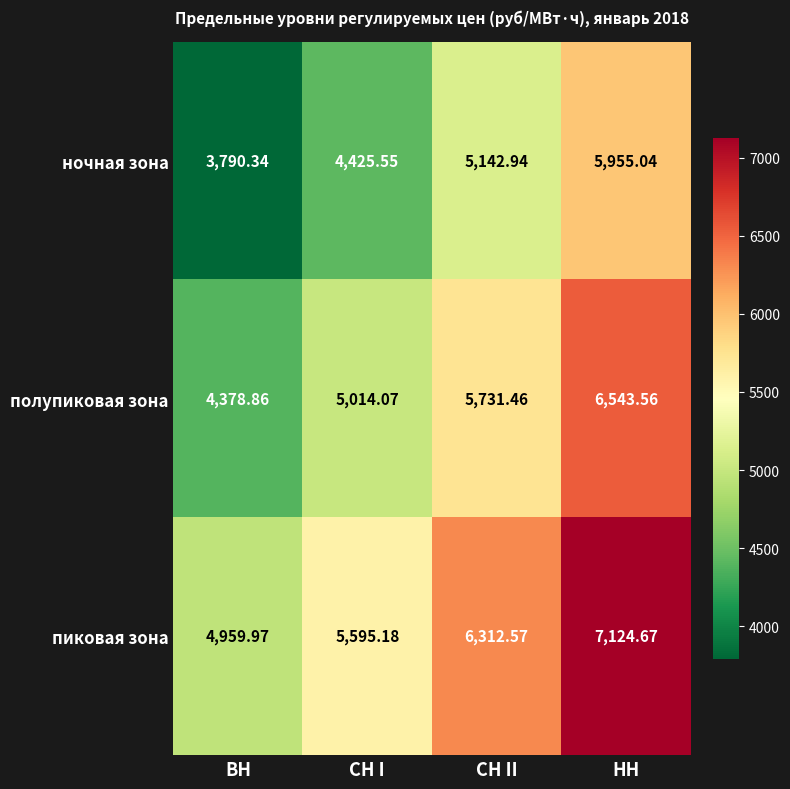

At which label is ночная зона closest to 4872?

СН II